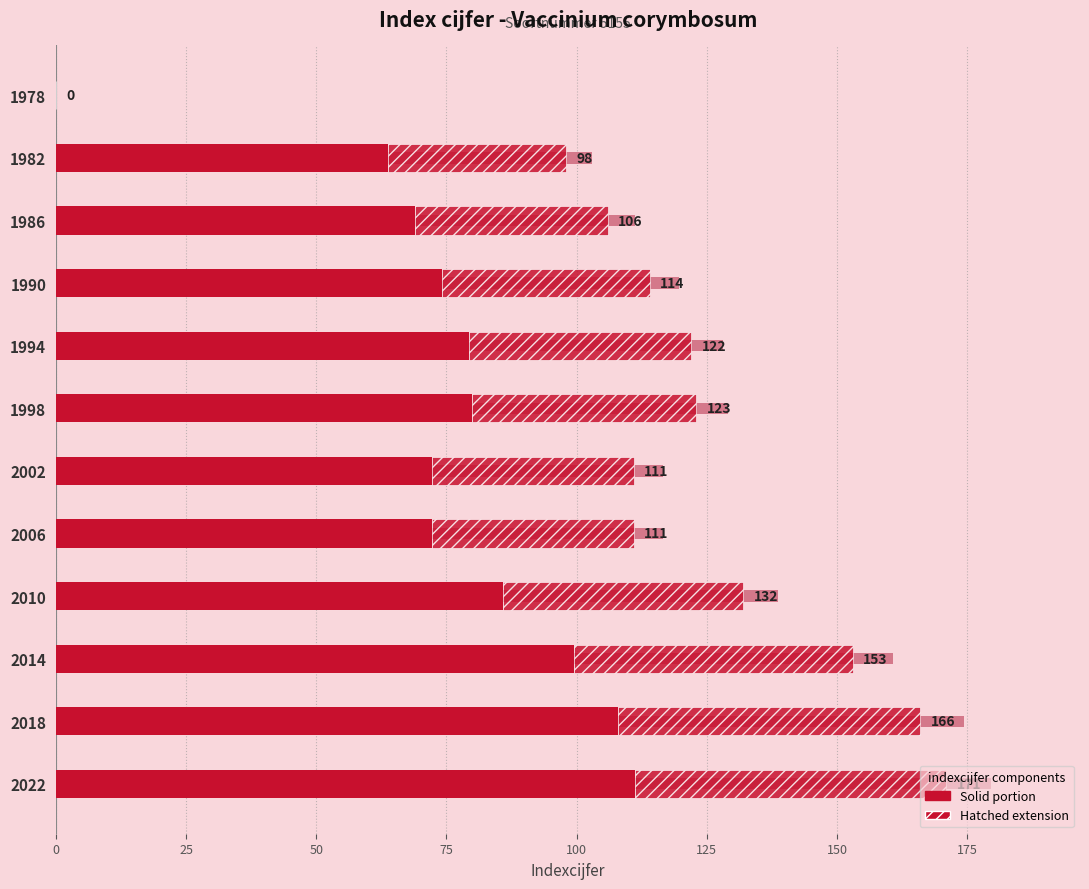

What is the value of the 5th bar from the left?

79.3